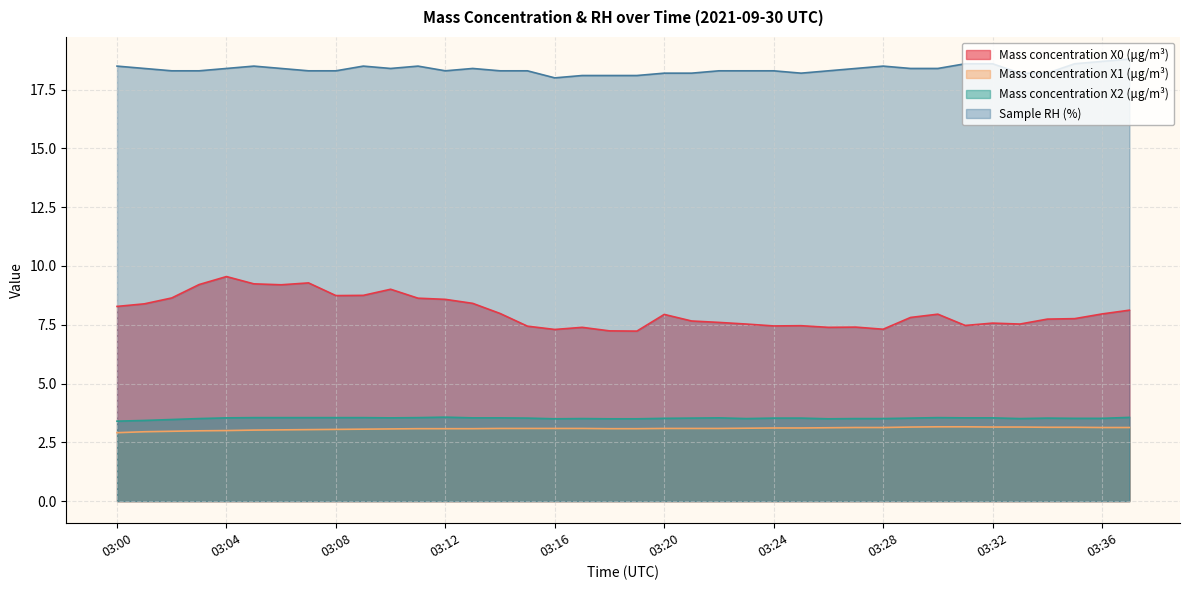

What are all the series names shown in the legend?

Mass concentration X0 (μg/m³), Mass concentration X1 (μg/m³), Mass concentration X2 (μg/m³), Sample RH (%)